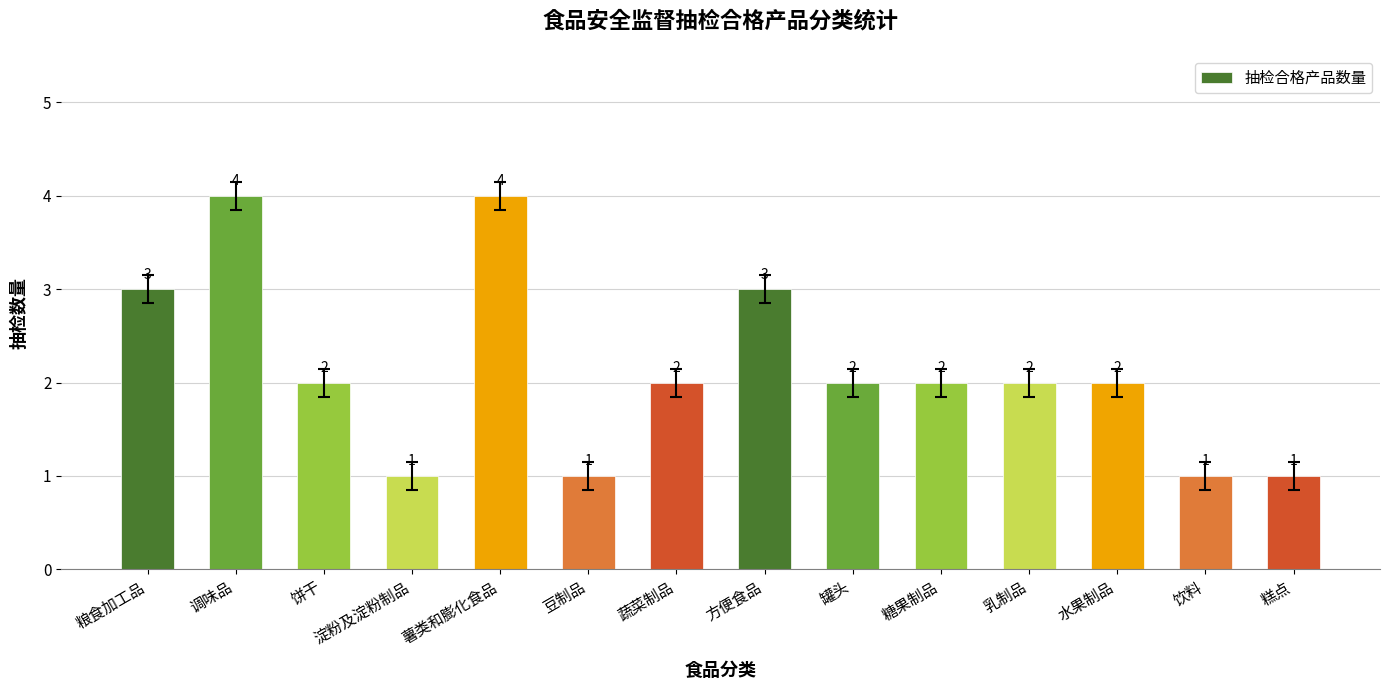

What is the change in value from 薯类和膨化食品 to 水果制品?

-2